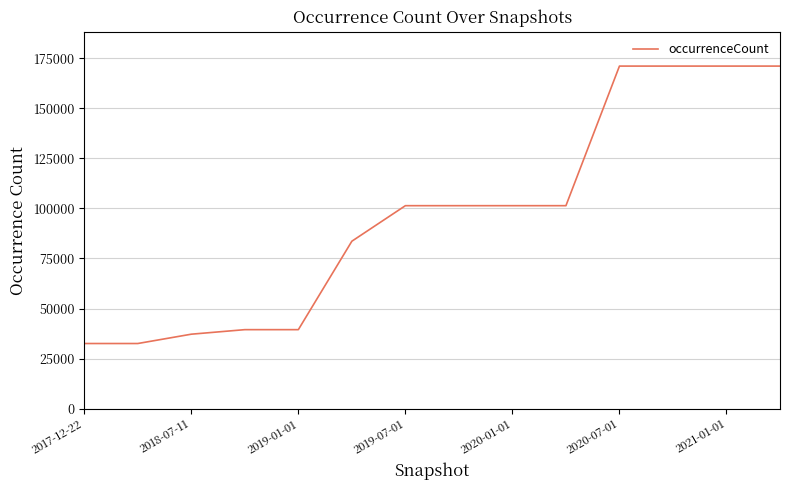

What is the sum of all values?

1354825